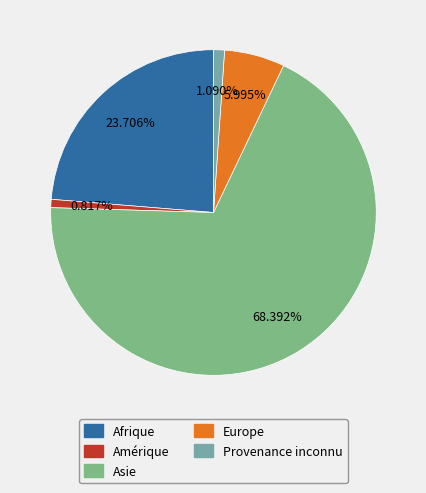

Is there a majority slice in this chart?

Yes